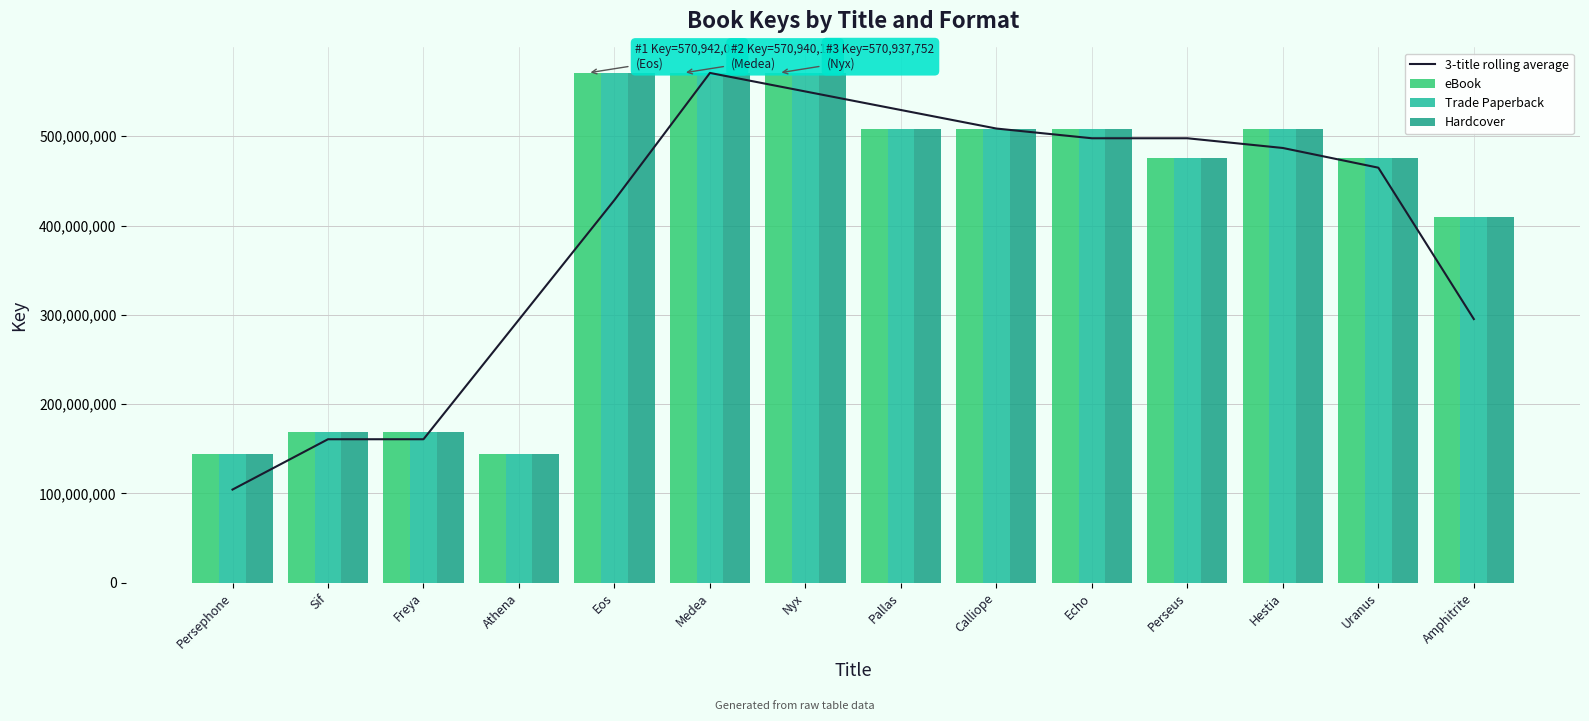

List the labels in order of Trade Paperback value, largest first.

Eos, Medea, Nyx, Pallas, Calliope, Echo, Hestia, Perseus, Uranus, Amphitrite, Sif, Freya, Persephone, Athena